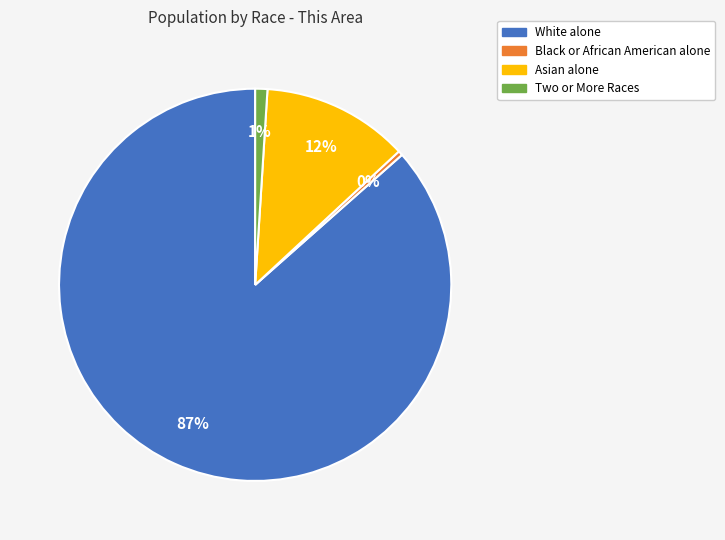

Approximately how many times larger is the value at White alone compared to Asian alone?

7.2